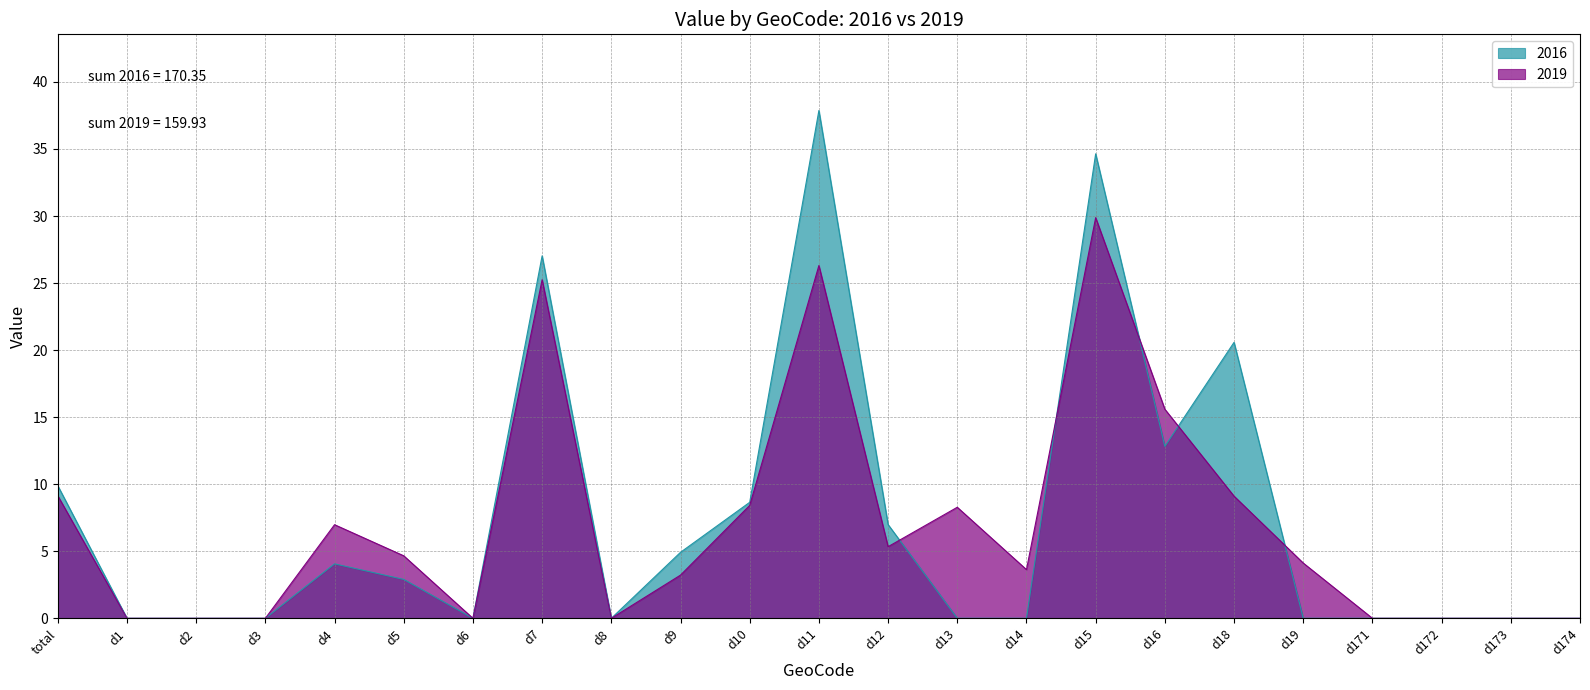

True or false: 2016 has a value of 0.0 at d13.

True